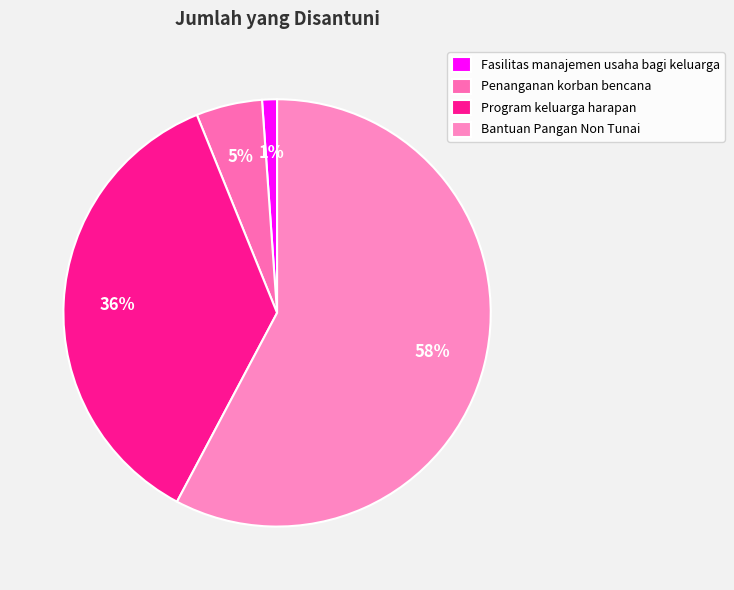

How many slices are in this pie chart?

4